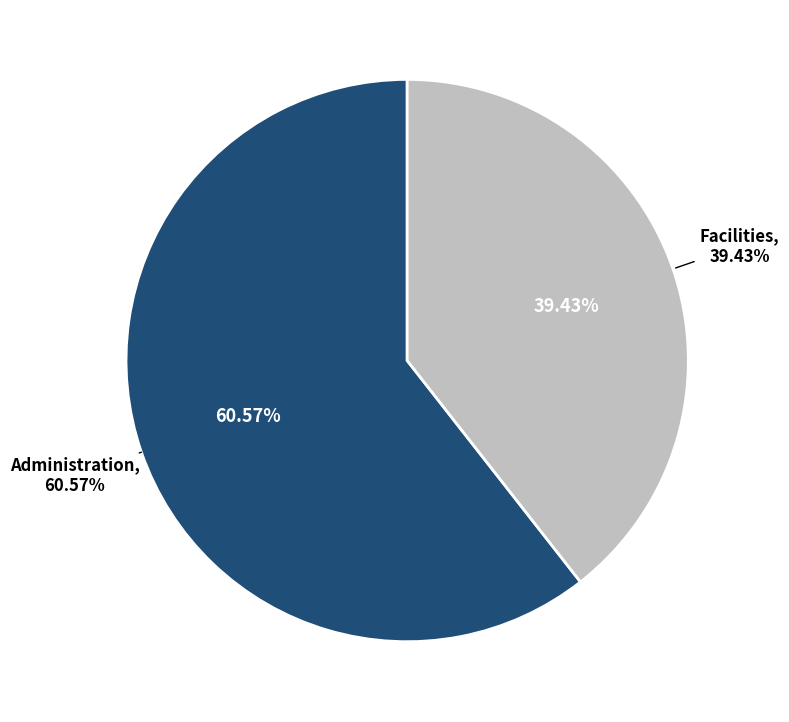

To the nearest percent, what portion does Administration represent?

61%